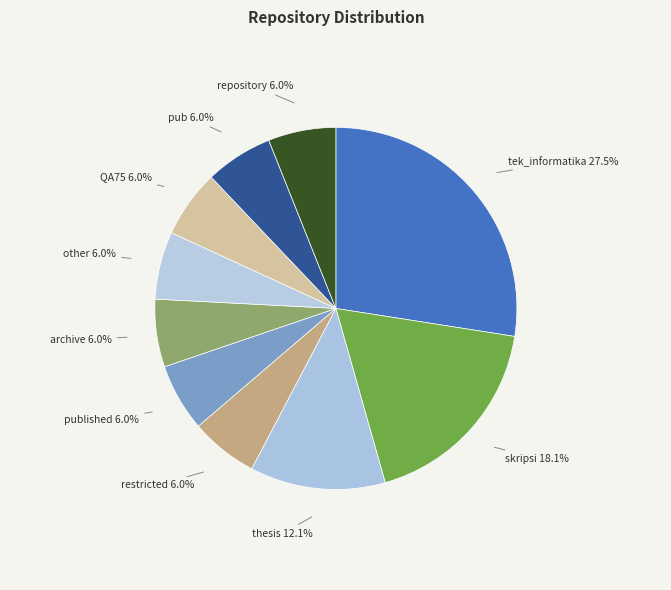

How many slices are in this pie chart?

10